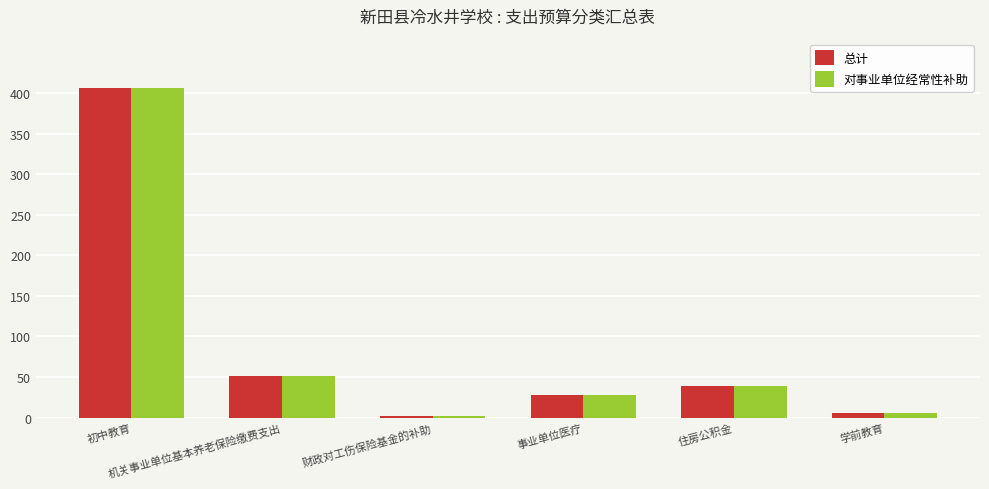

Reading left to right, extract all data points from this chart.

总计: 406.2	51.9	1.4	28.2	38.9	6.0
对事业单位经常性补助: 406.2	51.9	1.4	28.2	38.9	6.0